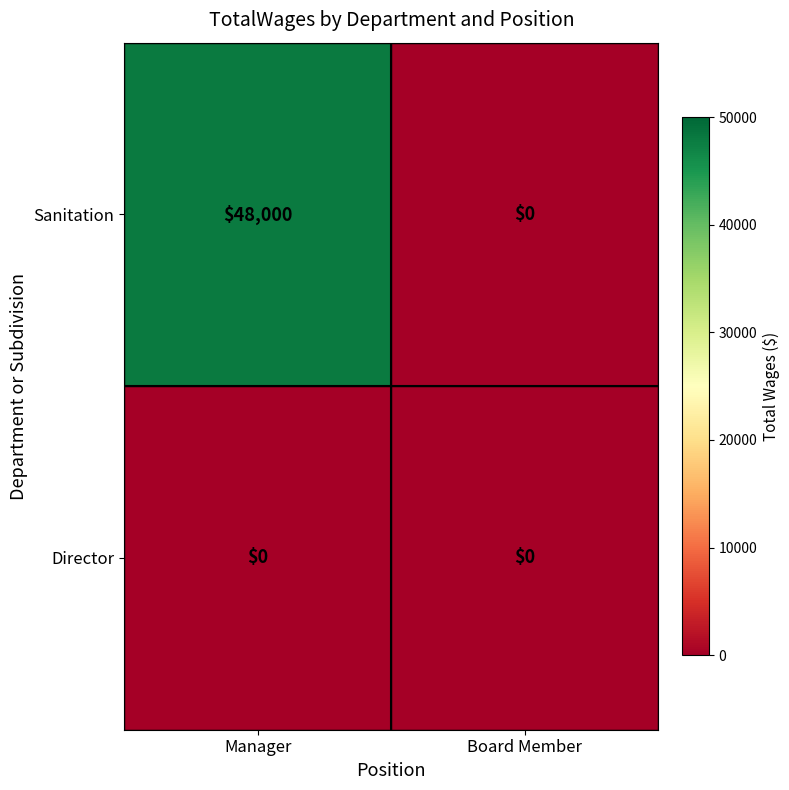

Which series has the widest spread of values?

Sanitation